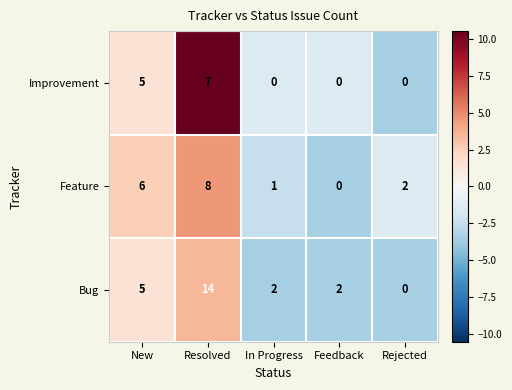

How many Bug values are between 2 and 5?

3